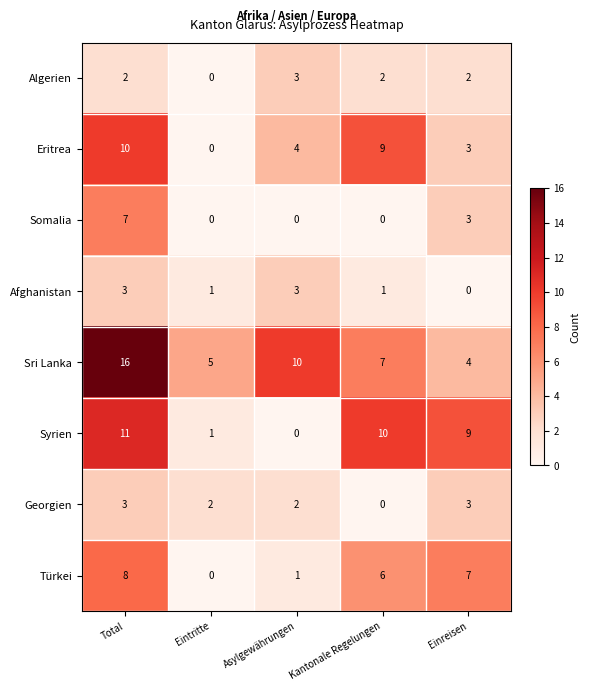

List the labels in order of Sri Lanka value, largest first.

Total, Asylgewährungen, Kantonale Regelungen, Eintritte, Einreisen